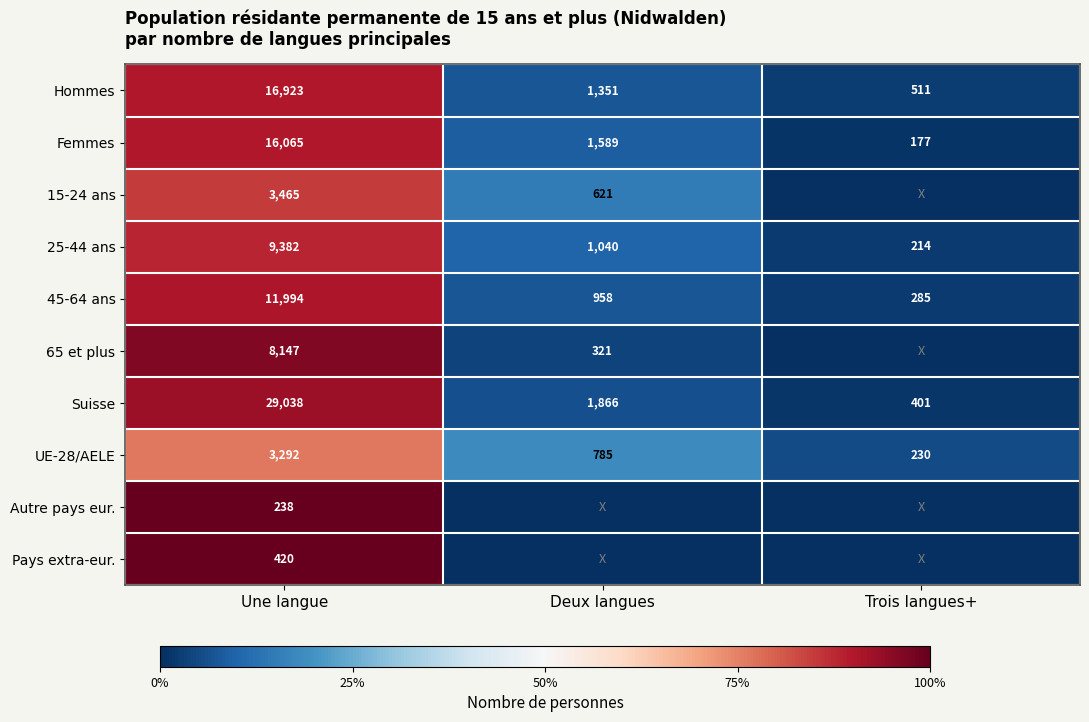

What is the total value across all series at Une langue?

98964